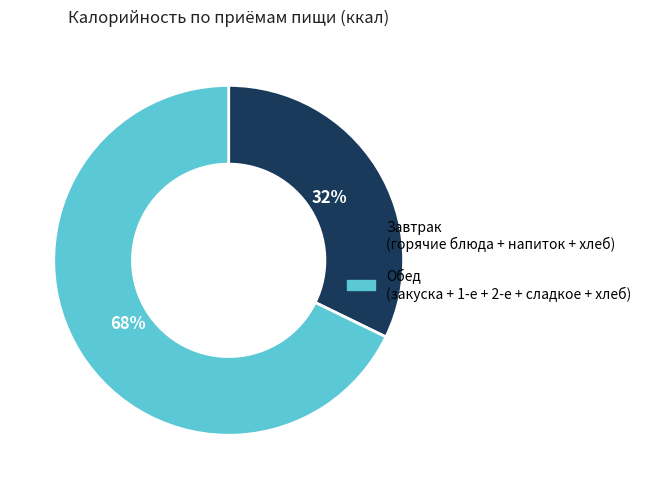

Does any single category account for the majority?

Yes